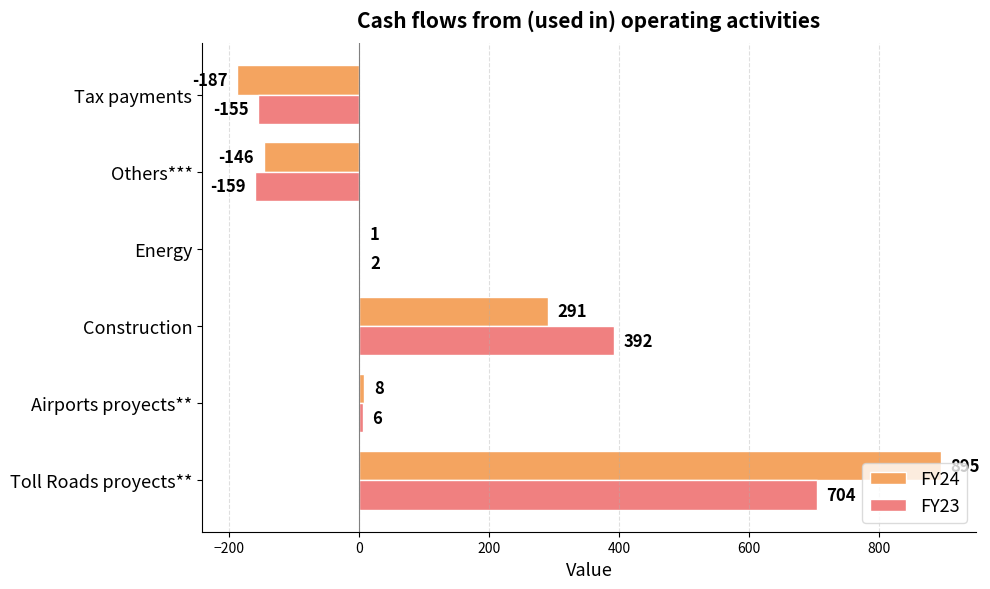

Read the FY23 value at Tax payments.

-155